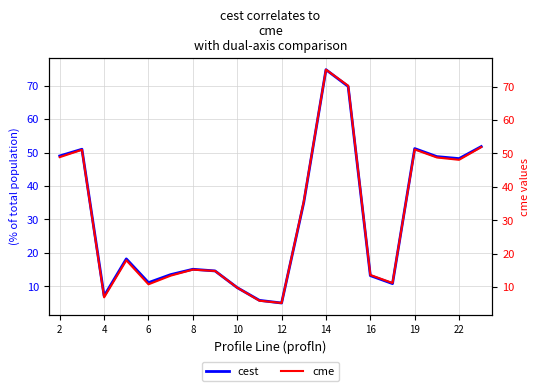

Where is the first local minimum for cest?

4